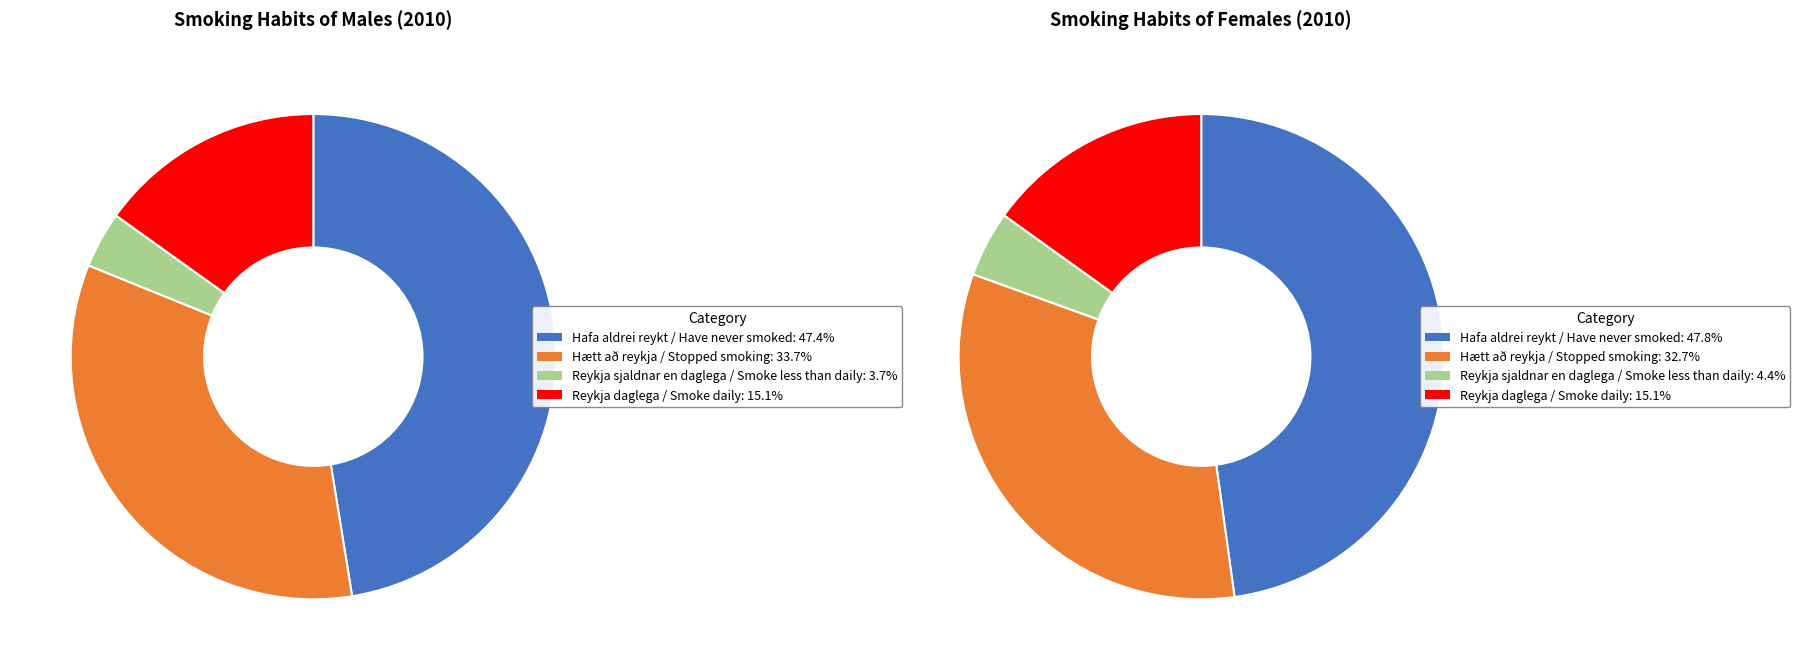

Is the sum of males_values and 3 greater than half?

Yes